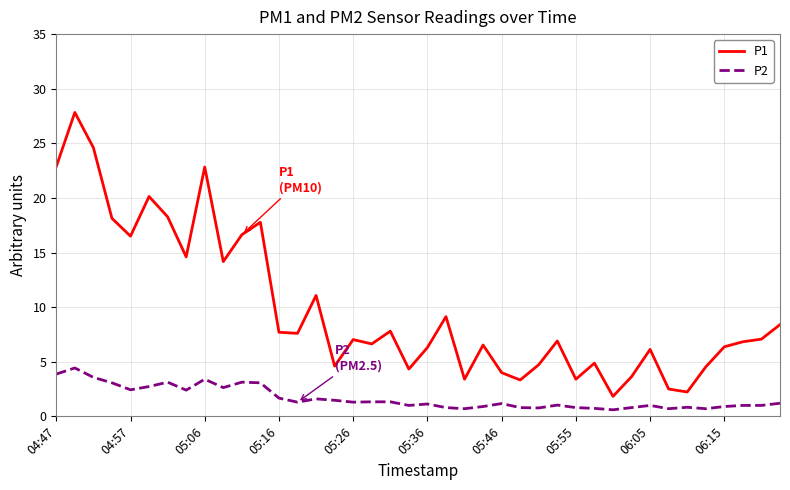

True or false: P1 and P2 intersect in this chart.

False